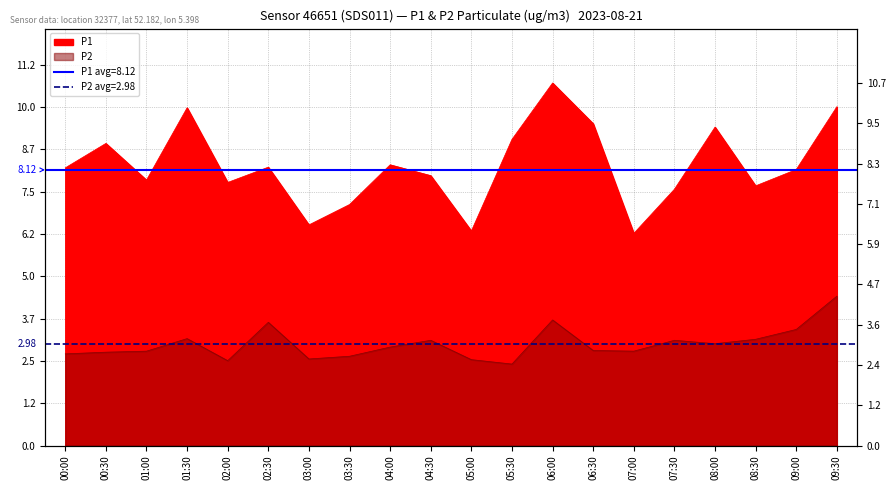

True or false: P1 and P2 cross at least once.

False